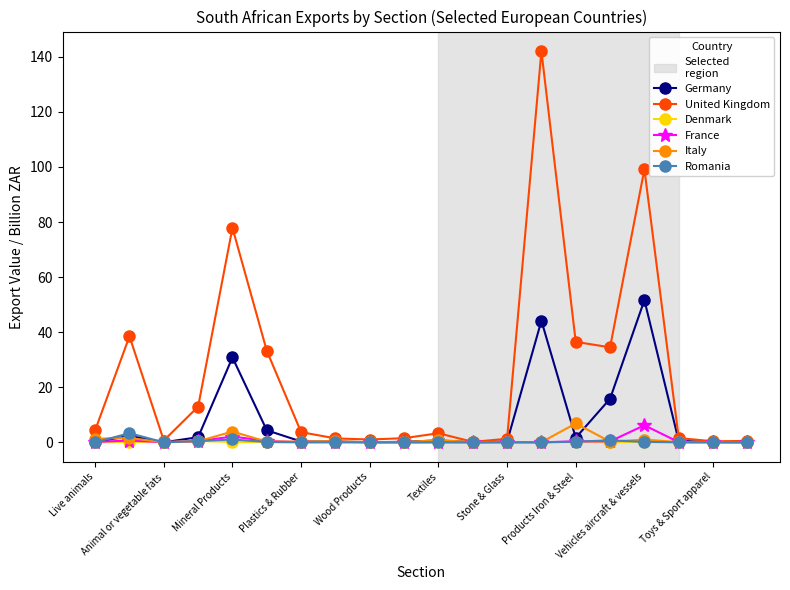

True or false: France has more than 1 points higher than both neighbors.

True